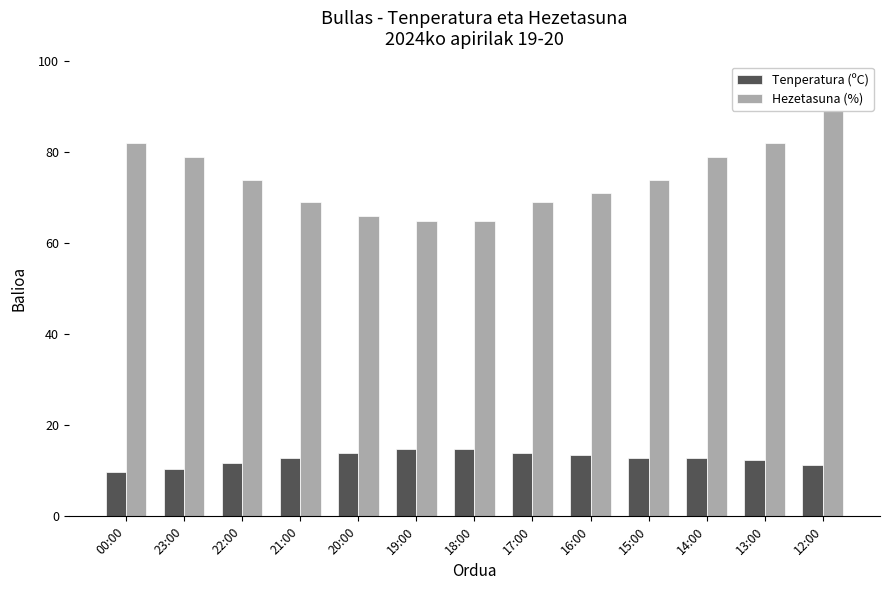

Rank the series by their average value, from highest to lowest.

Hezetasuna (%), Tenperatura (ºC)